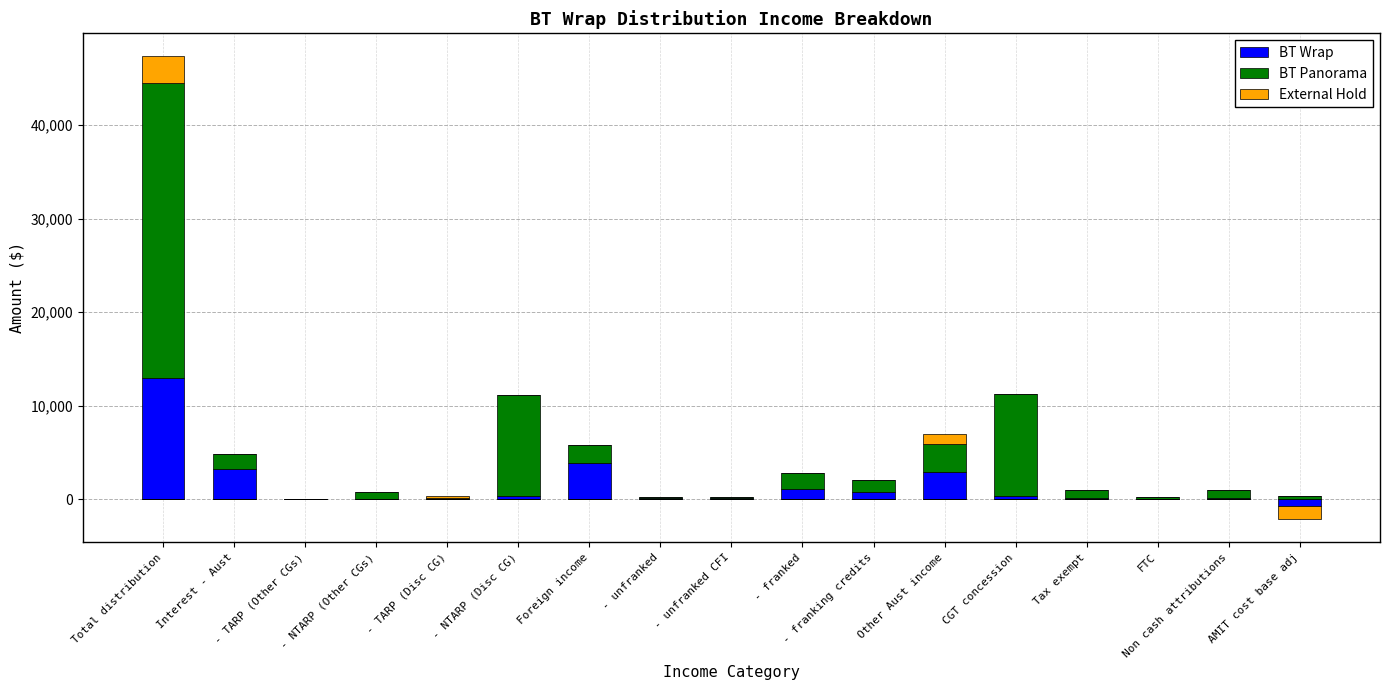

How many distinct data groups are displayed?

3